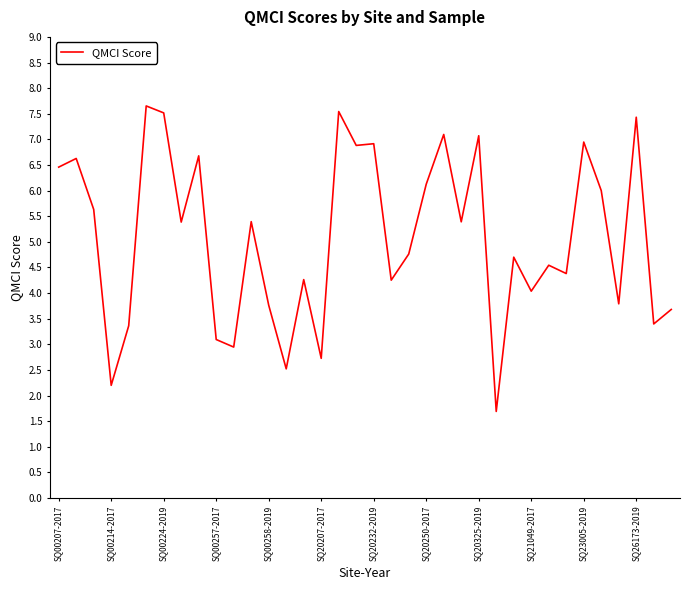

How many series are shown in this chart?

1